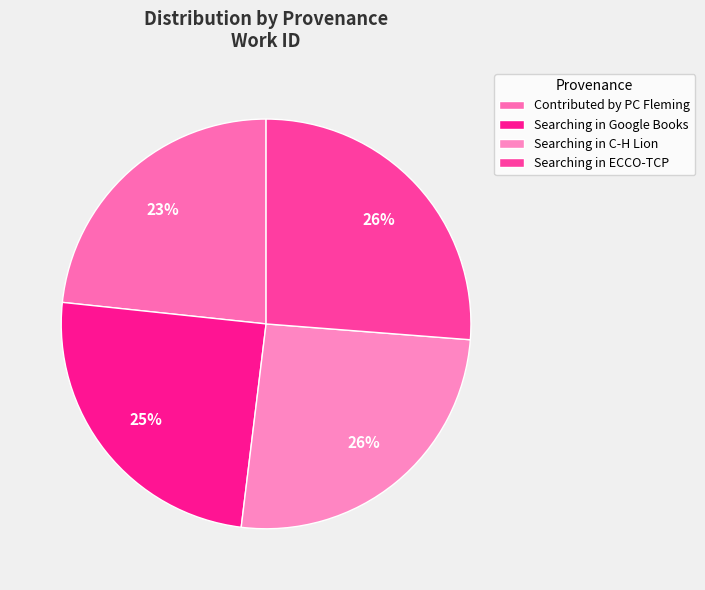

How many segments does this pie chart have?

4